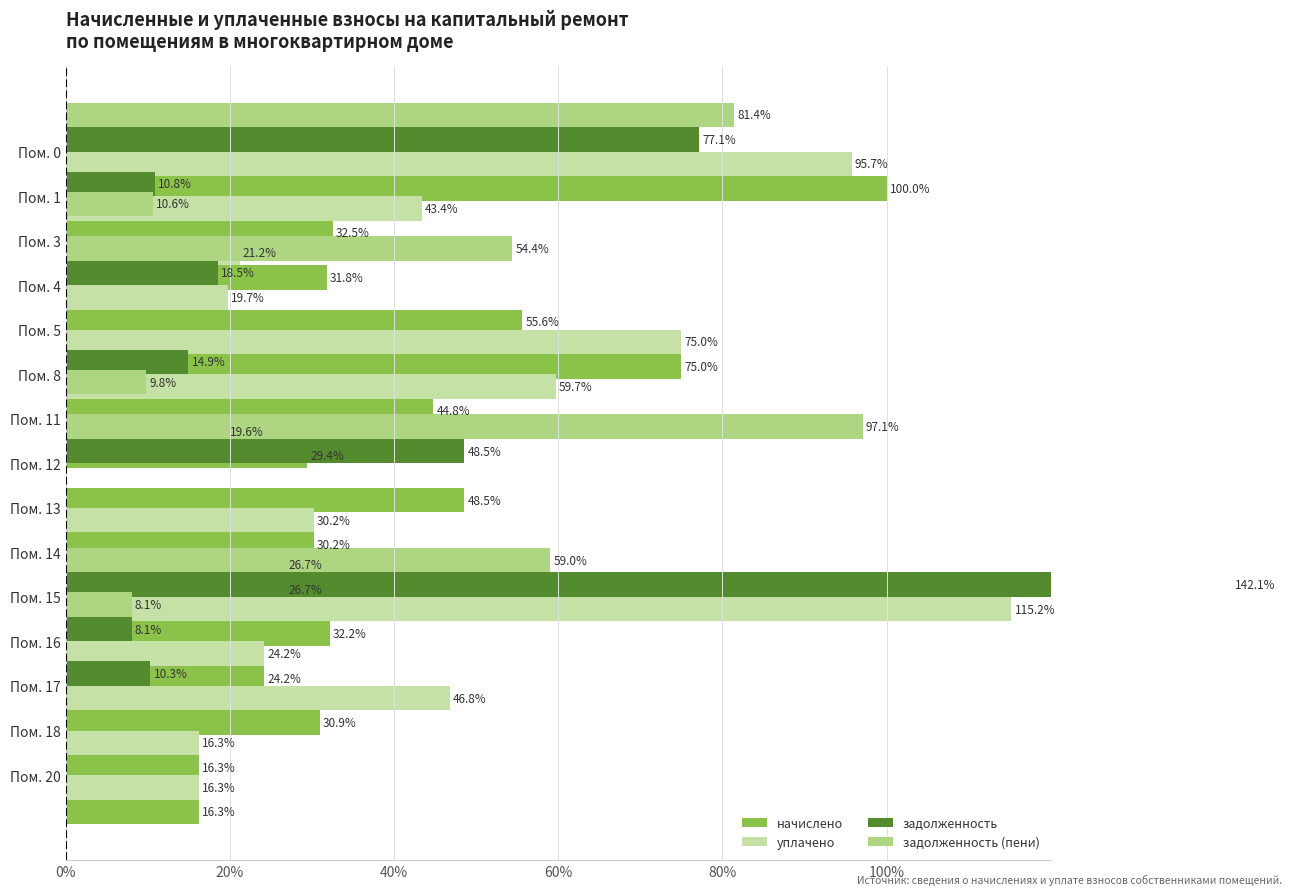

Are the bars horizontal?

Yes